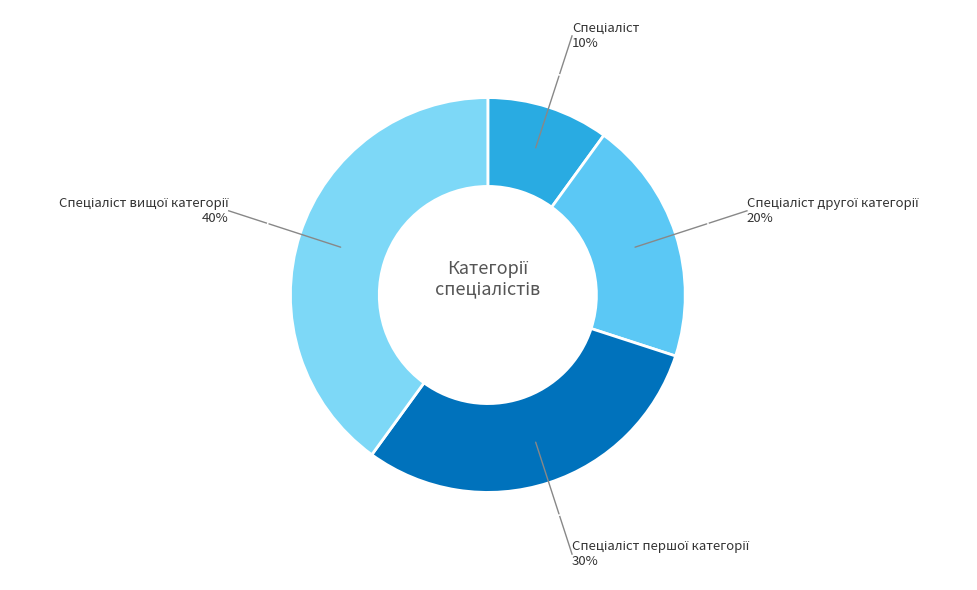

Is there any slice that represents more than half of the pie?

No